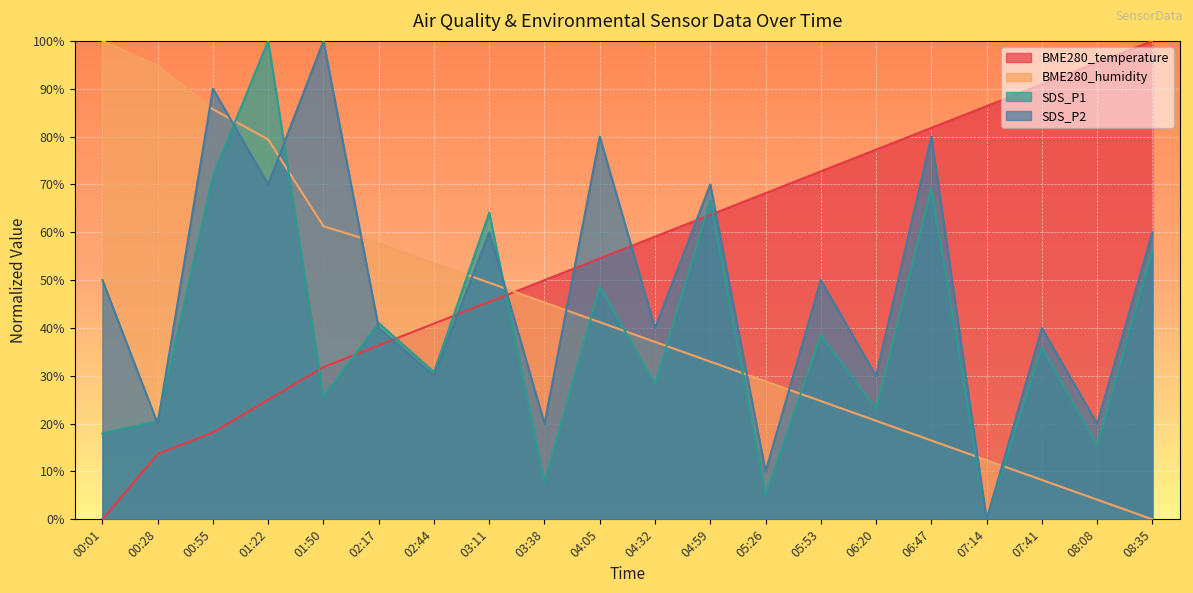

How many values in the SDS_P2 series are below 50?

10